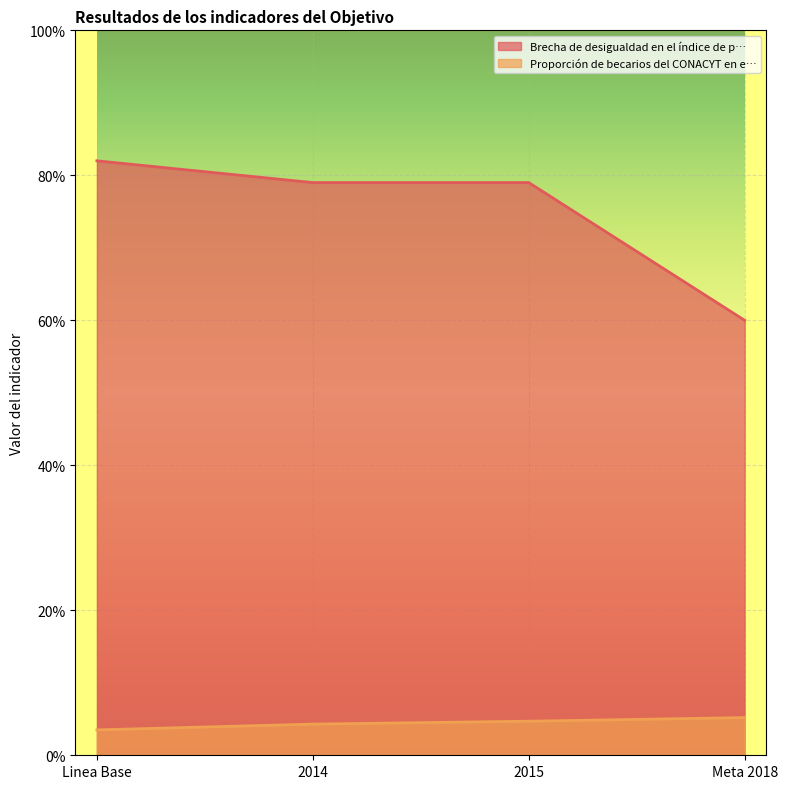

What are all the series names shown in the legend?

Brecha de desigualdad en el índice de p…, Proporción de becarios del CONACYT en e…